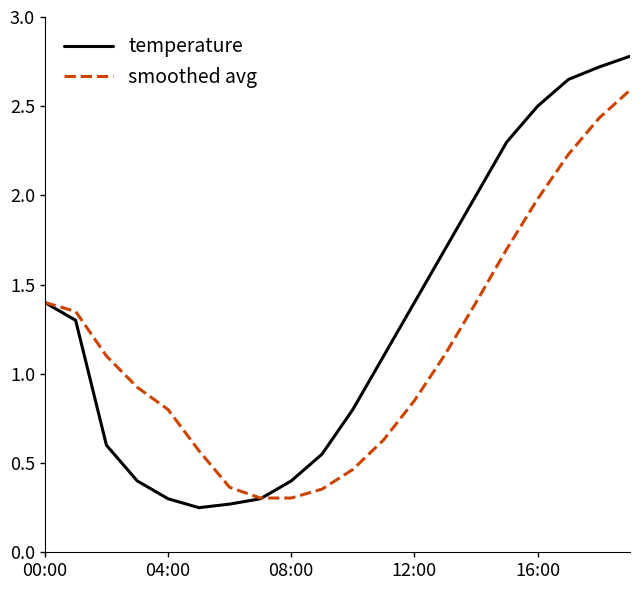

What is the average value of the smoothed avg series?

1.1